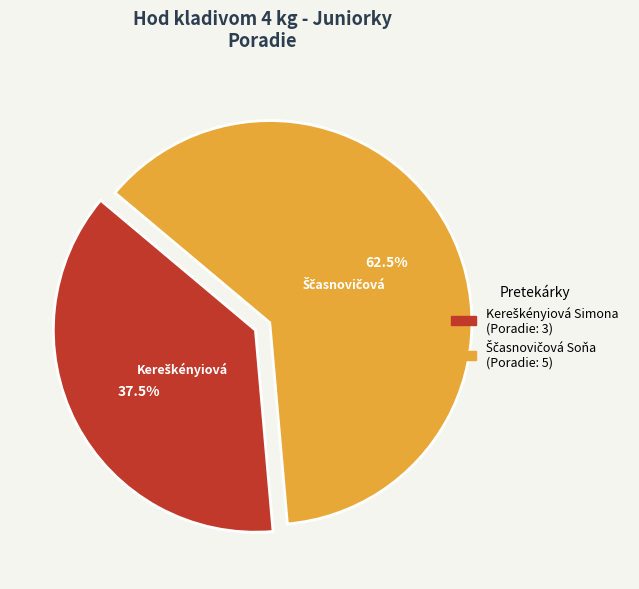

Does any single category account for the majority?

Yes